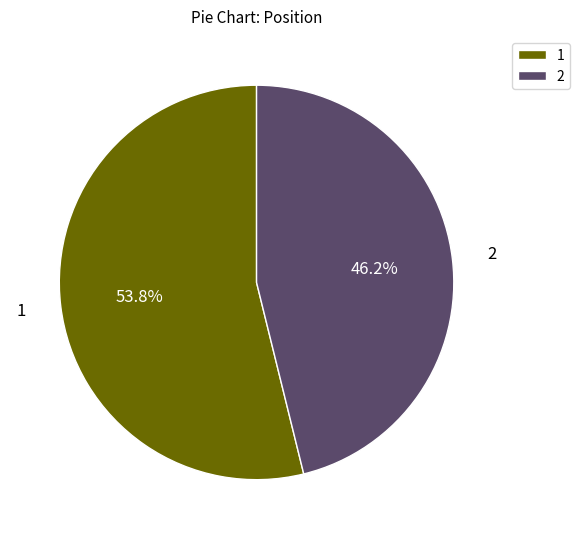

To the nearest percent, what portion does 1 represent?

54%